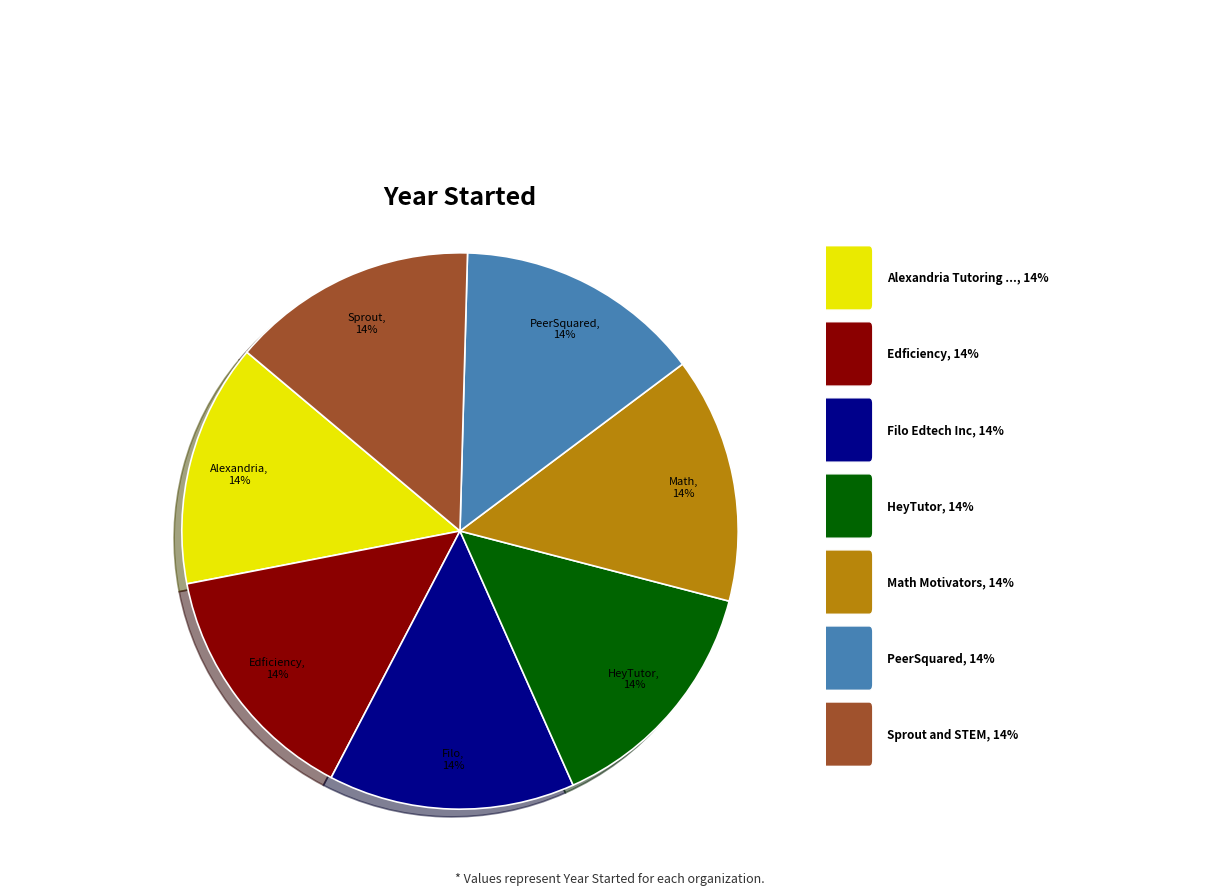

How many segments does this pie chart have?

7